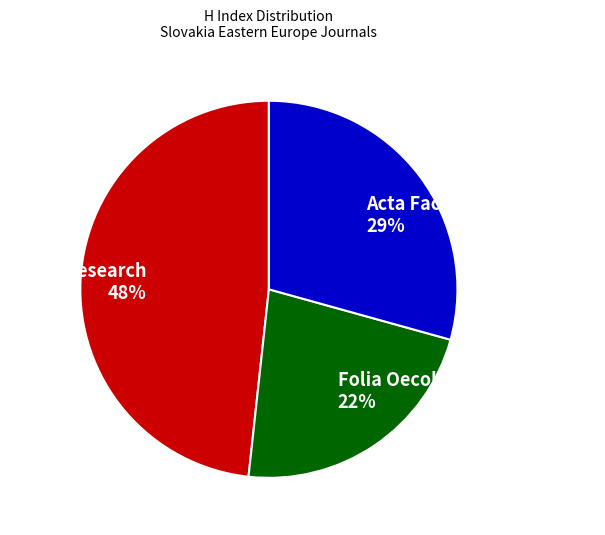

Does any single category account for the majority?

No